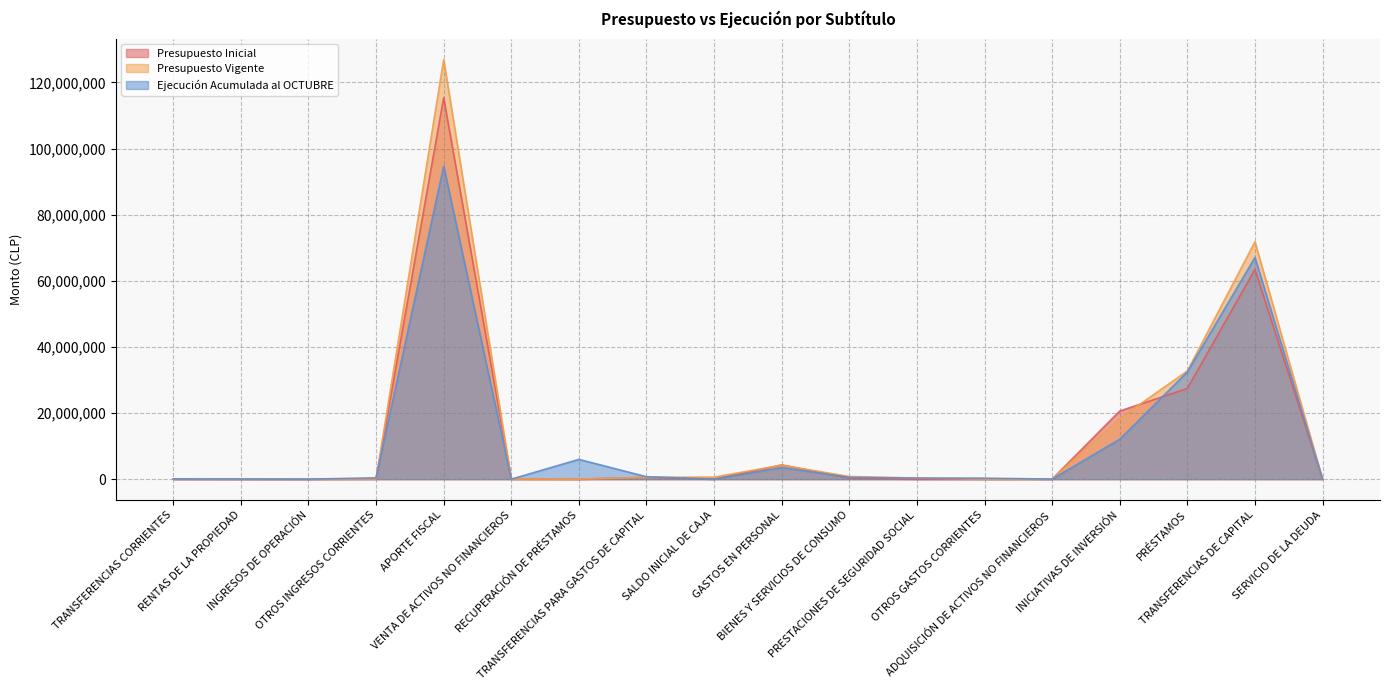

At which category is the sum across all series the highest?

APORTE FISCAL